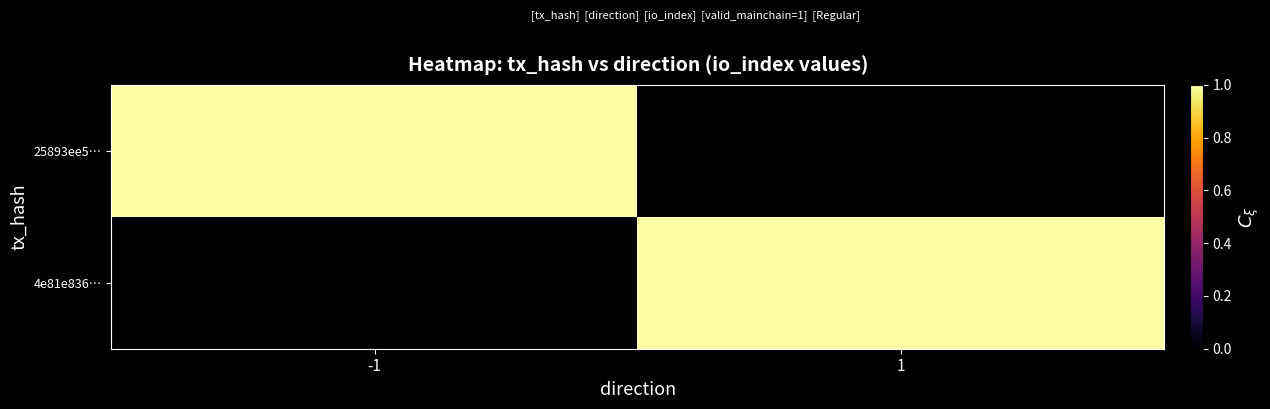

What is the difference between the highest and lowest values at -1?

20